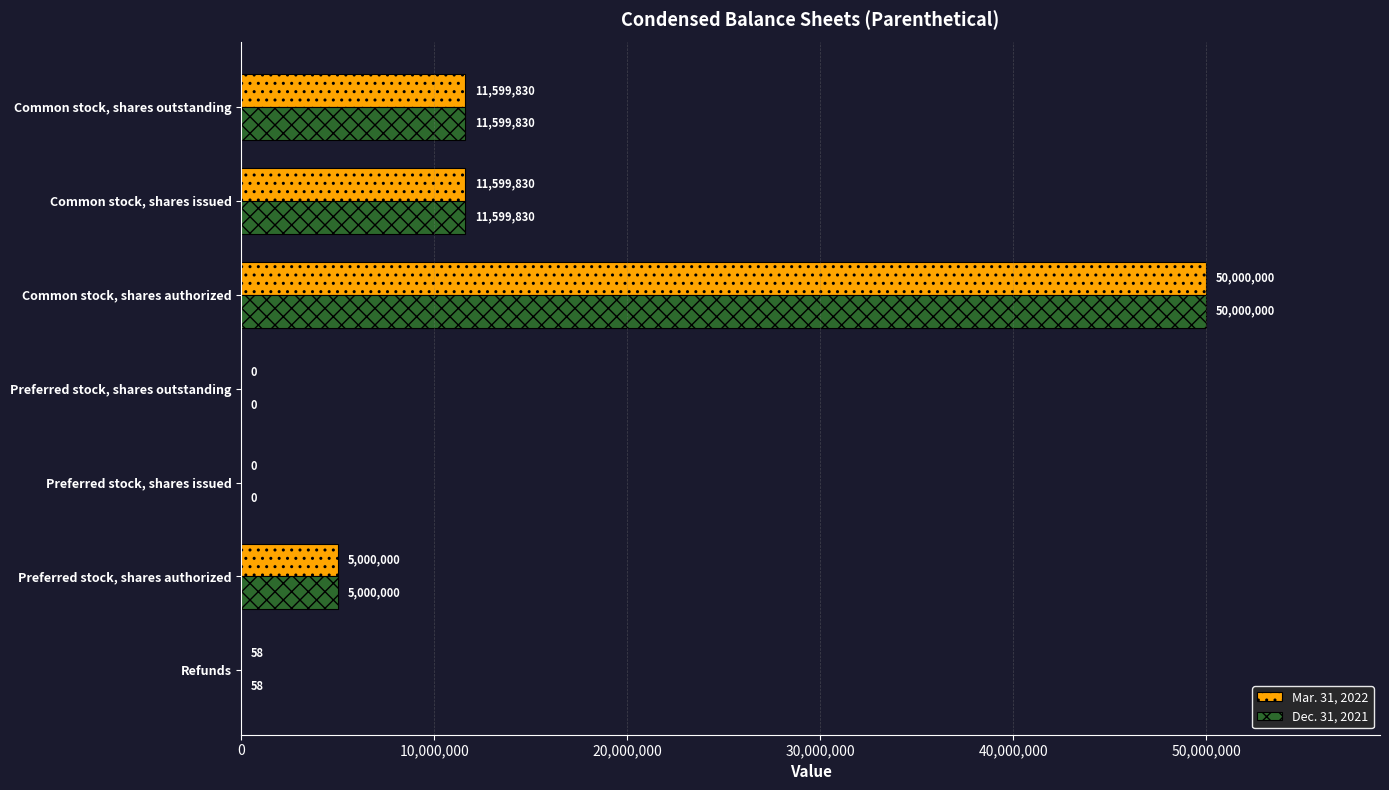

Which category has the highest value in the Dec. 31, 2021 series?

Common stock, shares authorized